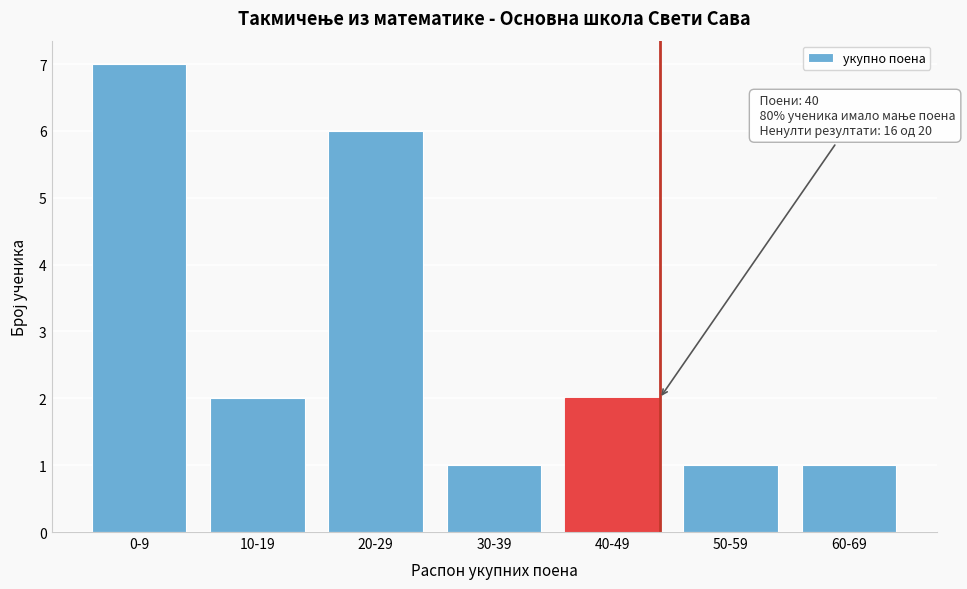

Reading left to right, list all the values displayed in this chart.

0-9=7	10-19=2	20-29=6	30-39=1	40-49=2	50-59=1	60-69=1